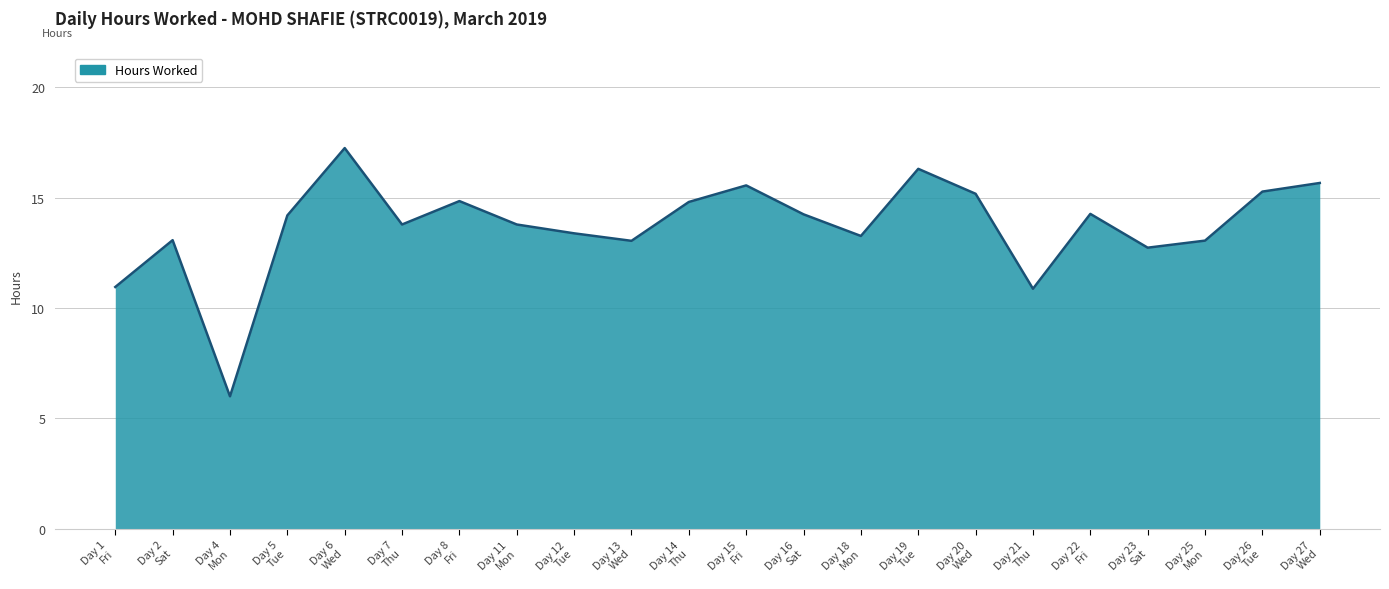

At which label does the data first exceed 14?

Day 5
Tue